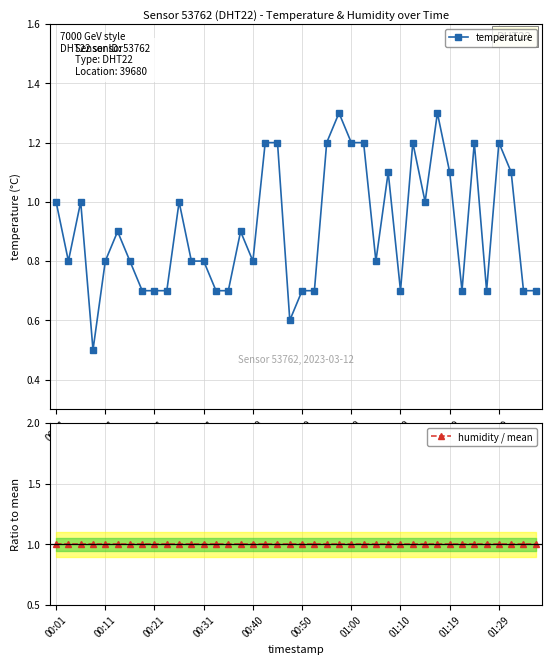

The temperature series shows 0.8 at 00:31. True or false?

True